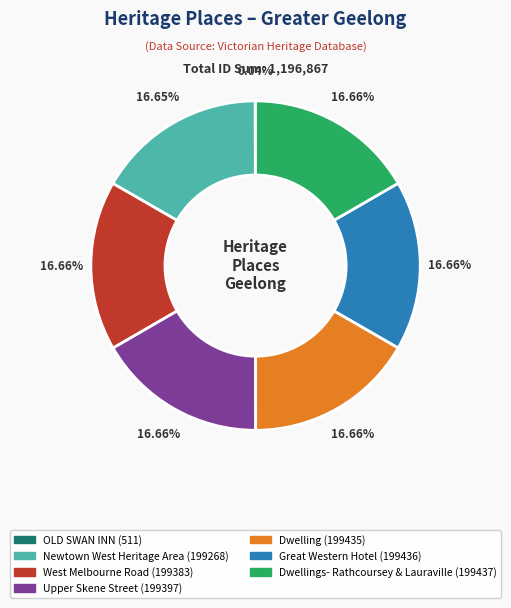

Is there any slice that represents more than half of the pie?

No